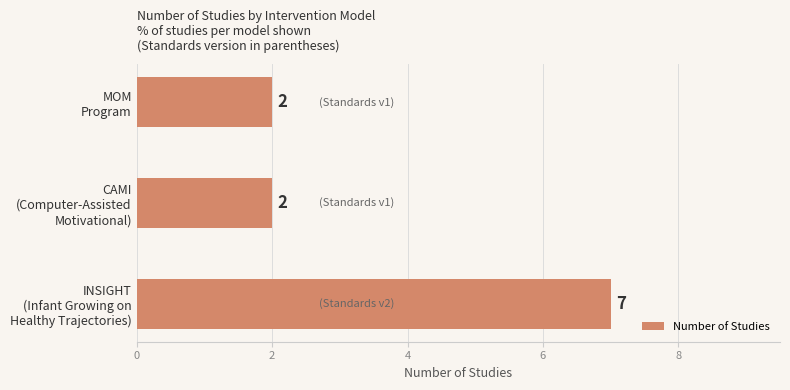

What is the difference between the maximum and minimum values?

5